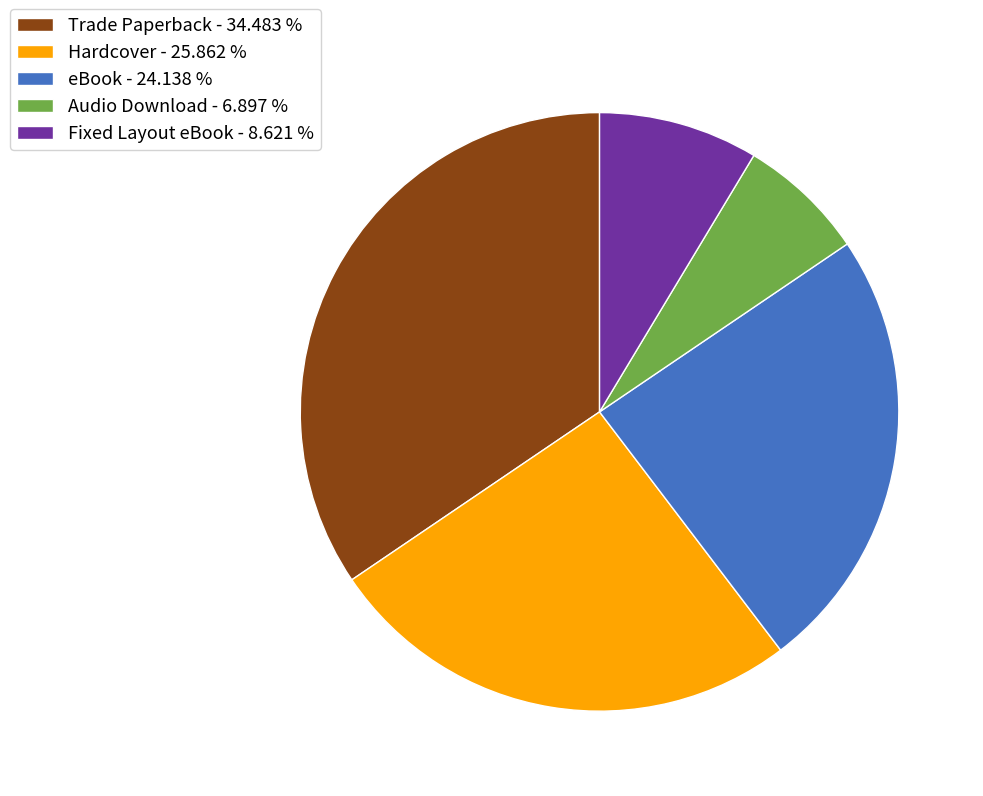

What is the largest slice in the pie chart?

Trade Paperback